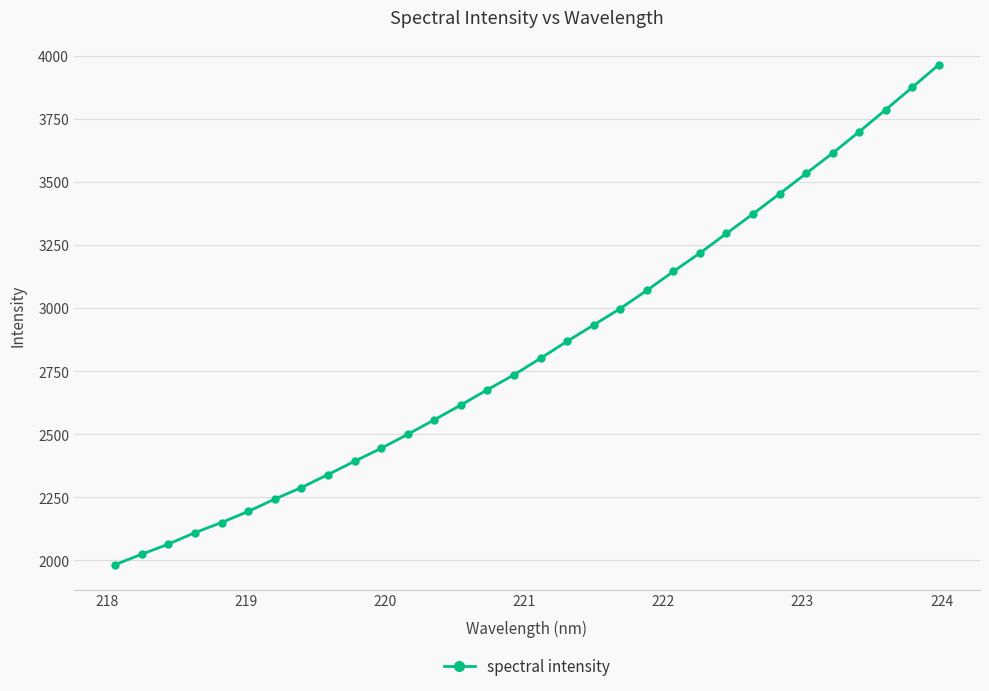

What is the value of the 27th point from the left?

3533.2